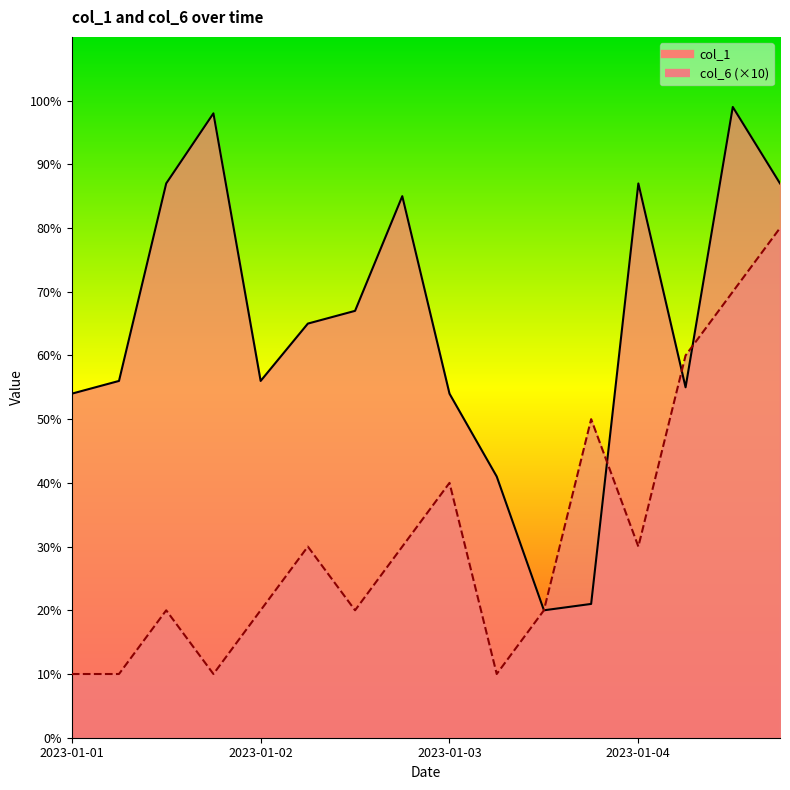

Where is col_6 nearest to the value 45?

2023-01-03